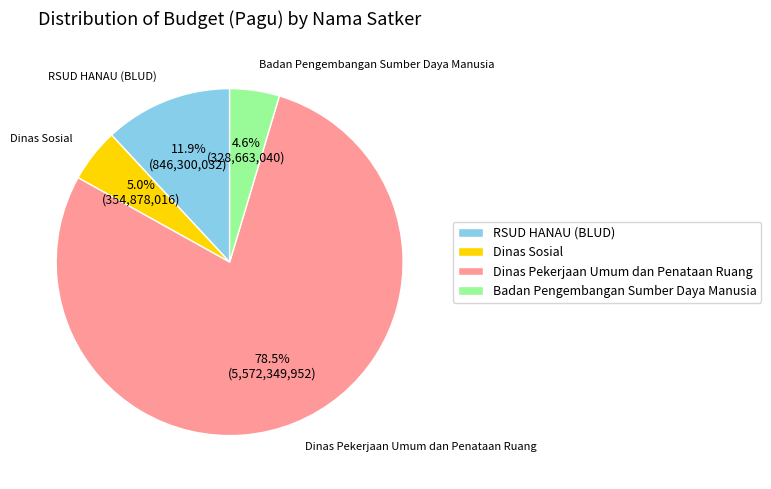

Count the number of slices in the pie.

4